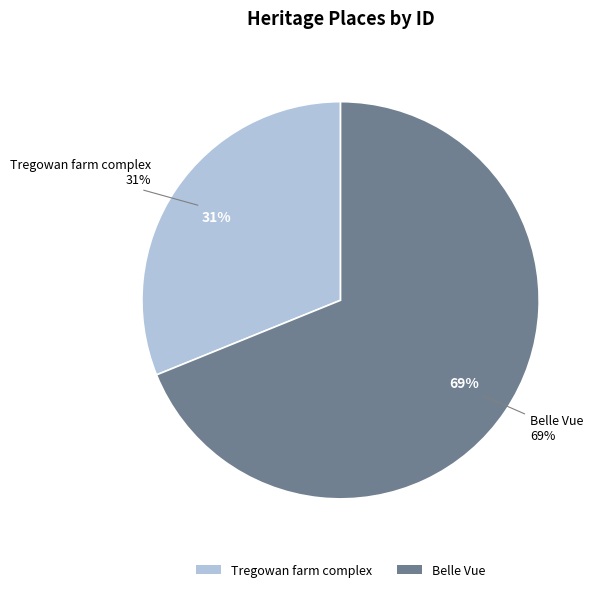

To the nearest percent, what is the difference between the largest and smallest slice percentages?

38%